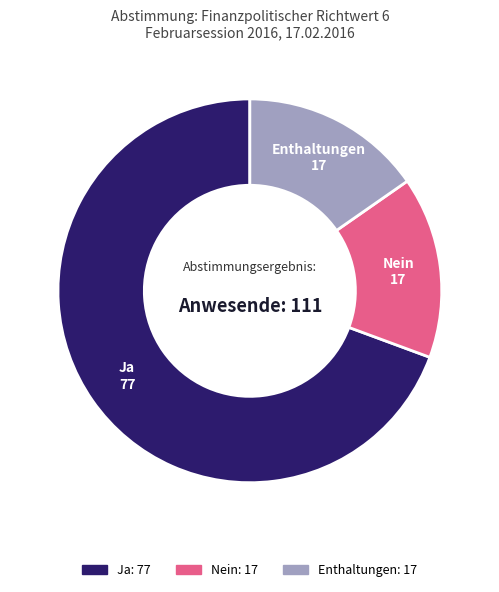

Count the number of slices in the pie.

3